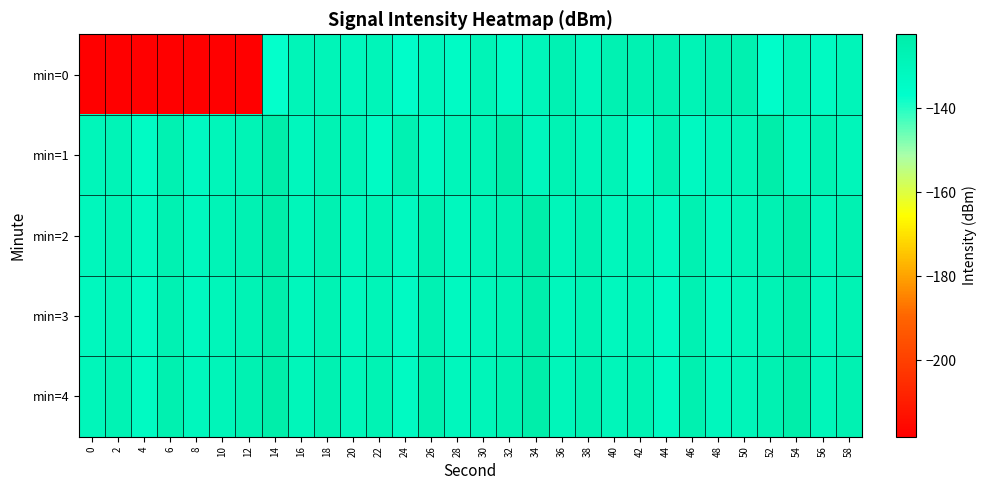

Reading left to right, what are all the values shown in this chart?

min=0: 0=-218.2	2=-218.2	4=-218.2	6=-218.2	8=-218.2	10=-218.2	12=-218.2	14=-137.1	16=-128.7	18=-128.7	20=-131.0	22=-129.0	24=-135.8	26=-130.9	28=-134.2	30=-128.3	32=-133.5	34=-129.3	36=-126.6	38=-130.3	40=-126.1	42=-126.0	44=-126.4	46=-128.0	48=-126.3	50=-125.1	52=-135.6	54=-129.1	56=-132.6	58=-128.8
min=1: 0=-129.4	2=-128.1	4=-133.8	6=-126.1	8=-132.5	10=-129.7	12=-127.8	14=-122.4	16=-130.7	18=-127.1	20=-128.1	22=-133.8	24=-126.1	26=-132.5	28=-129.7	30=-127.8	32=-122.4	34=-130.7	36=-127.1	38=-129.4	40=-128.1	42=-133.8	44=-126.1	46=-132.5	48=-129.7	50=-127.8	52=-122.4	54=-130.7	56=-127.1	58=-129.4
min=2: 0=-130.5	2=-127.8	4=-132.1	6=-125.9	8=-131.2	10=-128.4	12=-126.6	14=-123.1	16=-129.8	18=-126.5	20=-130.5	22=-127.8	24=-132.1	26=-125.9	28=-131.2	30=-128.4	32=-126.6	34=-123.1	36=-129.8	38=-126.5	40=-130.5	42=-127.8	44=-132.1	46=-125.9	48=-131.2	50=-128.4	52=-126.6	54=-123.1	56=-129.8	58=-126.5
min=3: 0=-131.2	2=-128.5	4=-133.4	6=-126.7	8=-132.1	10=-129.2	12=-127.3	14=-123.8	16=-130.5	18=-127.2	20=-131.2	22=-128.5	24=-133.4	26=-126.7	28=-132.1	30=-129.2	32=-127.3	34=-123.8	36=-130.5	38=-127.2	40=-131.2	42=-128.5	44=-133.4	46=-126.7	48=-132.1	50=-129.2	52=-127.3	54=-123.8	56=-130.5	58=-127.2
min=4: 0=-129.8	2=-127.1	4=-132.7	6=-125.4	8=-130.8	10=-128.9	12=-126.1	14=-122.6	16=-129.2	18=-125.9	20=-129.8	22=-127.1	24=-132.7	26=-125.4	28=-130.8	30=-128.9	32=-126.1	34=-122.6	36=-129.2	38=-125.9	40=-129.8	42=-127.1	44=-132.7	46=-125.4	48=-130.8	50=-128.9	52=-126.1	54=-122.6	56=-129.2	58=-125.9